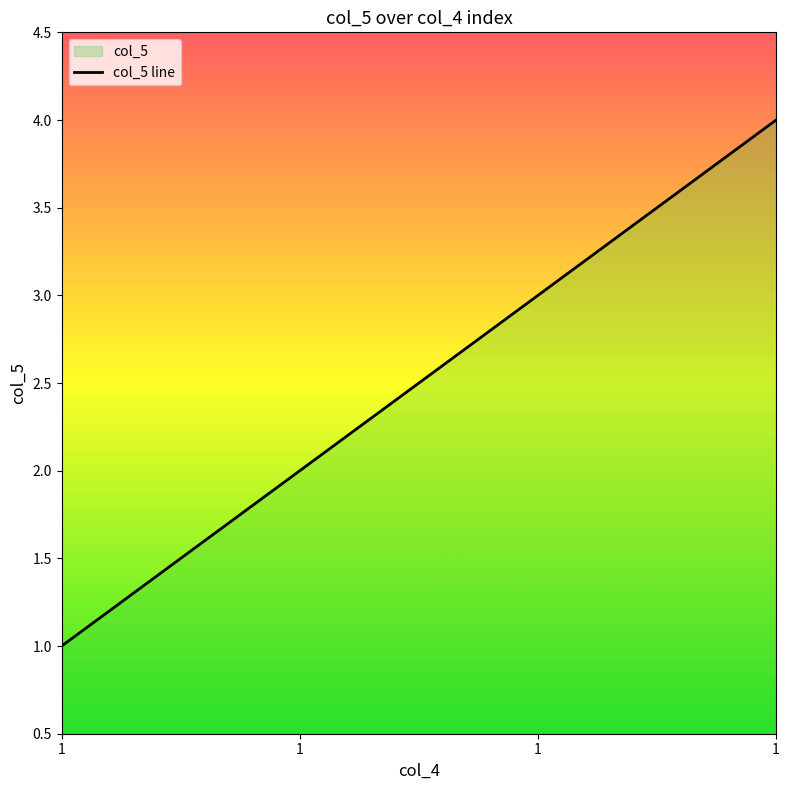

What value does the data have at 1?

3